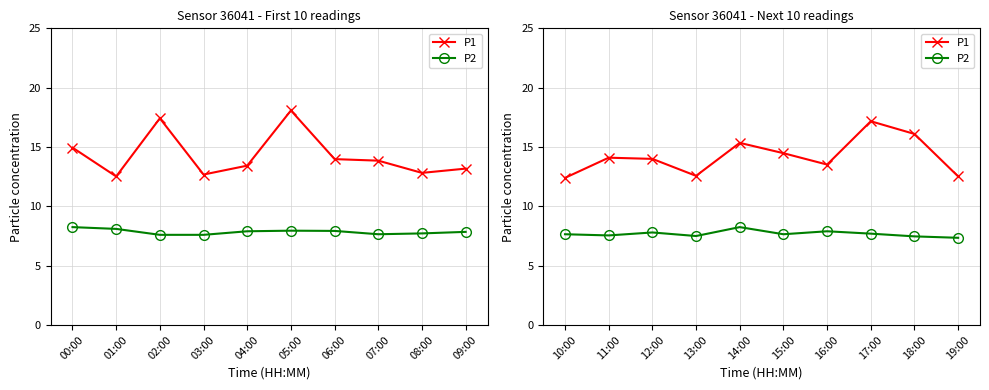

The value of P2 at 11:00 is 2.0. True or false?

False